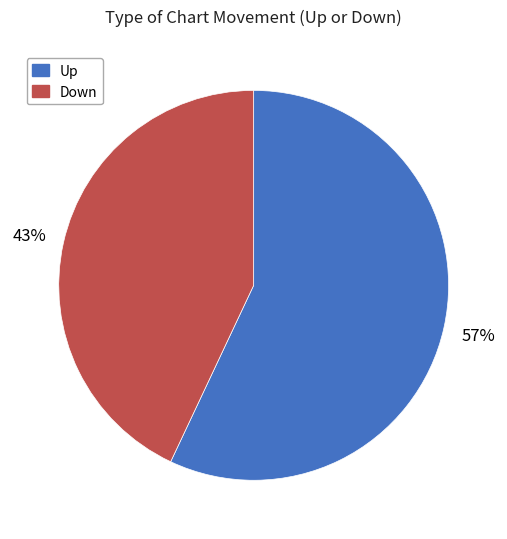

To the nearest percent, what is the average slice percentage?

50%